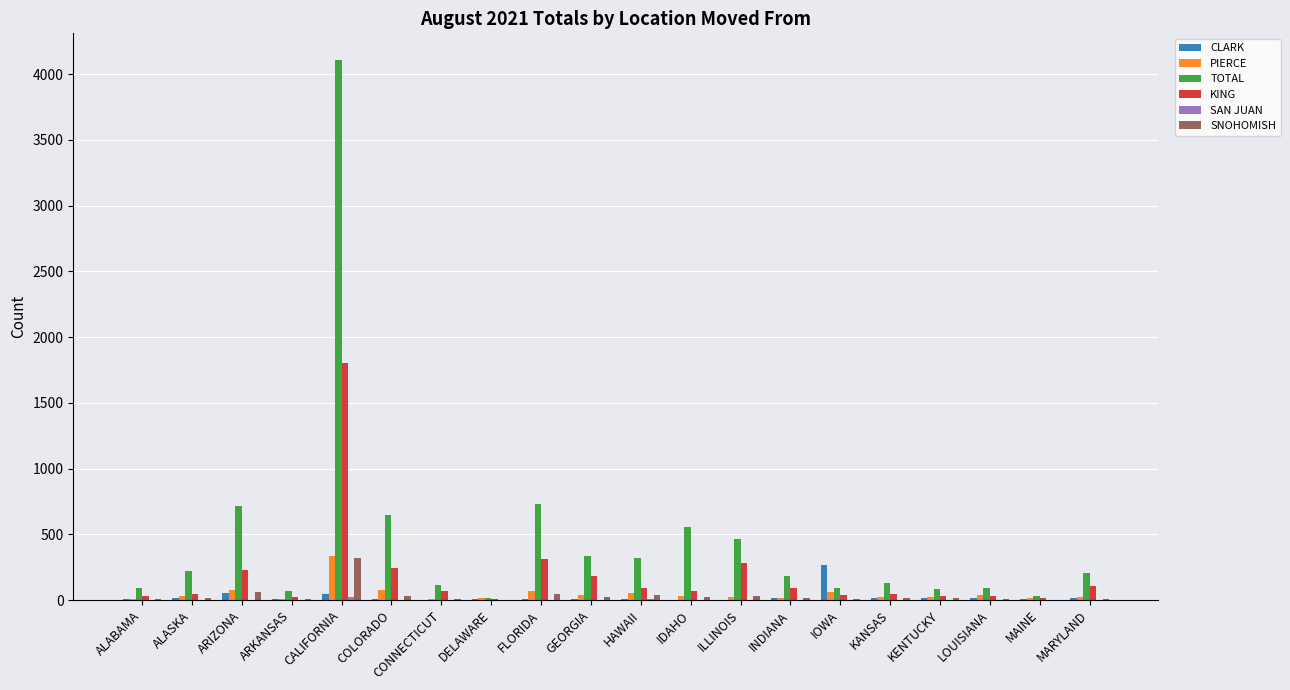

What is the maximum value for TOTAL?

4105